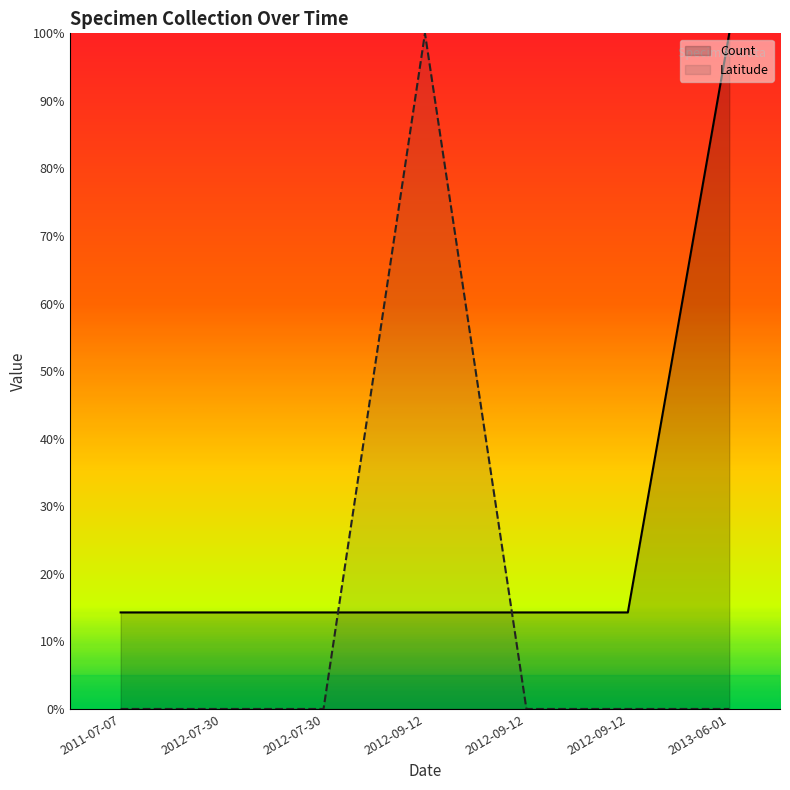

What is the average value of the Latitude series?

0.1